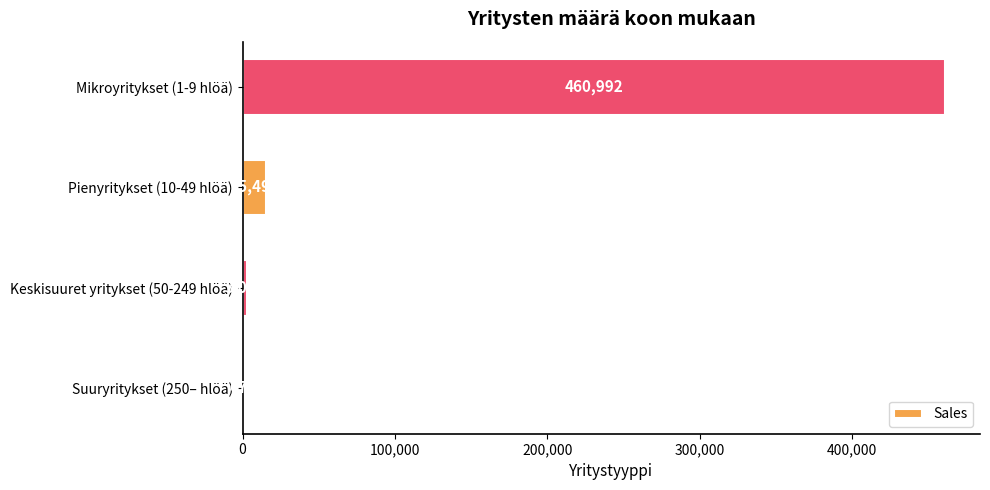

Which has a higher value, Keskisuuret yritykset (50-249 hlöä) or Pienyritykset (10-49 hlöä)?

Pienyritykset (10-49 hlöä)